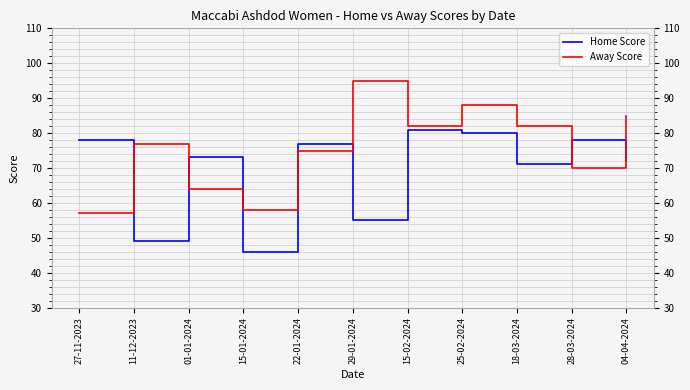

At how many categories does at least one series exceed 64?

10